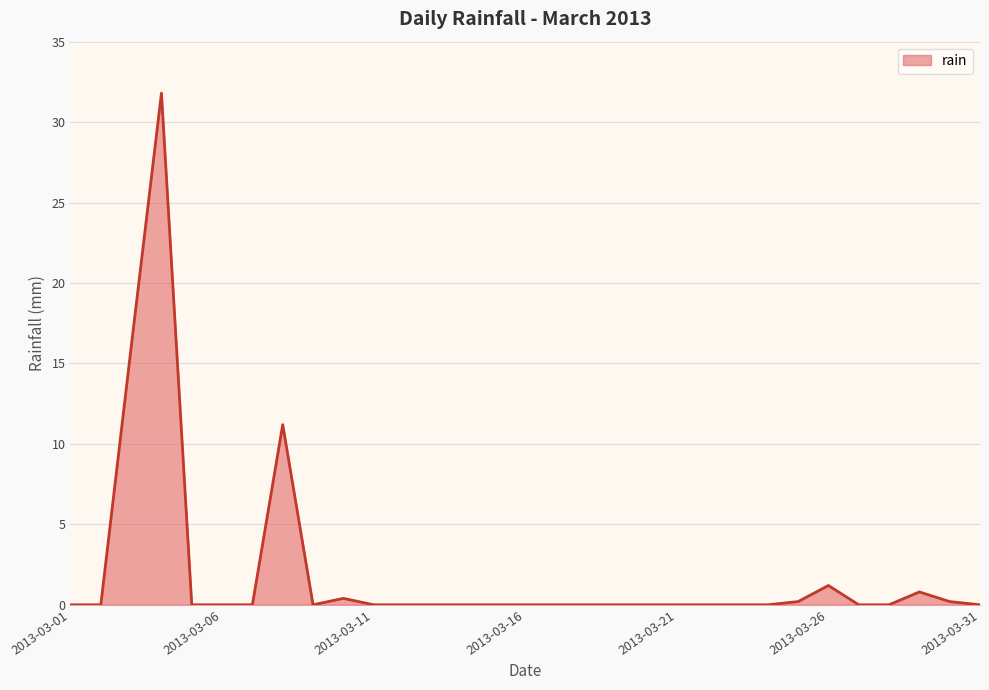

Reading left to right, transcribe all the data shown in this chart.

0.0	0.0	16.0	31.8	0.0	0.0	0.0	11.2	0.0	0.4	0.0	0.0	0.0	0.0	0.0	0.0	0.0	0.0	0.0	0.0	0.0	0.0	0.0	0.0	0.2	1.2	0.0	0.0	0.8	0.2	0.0